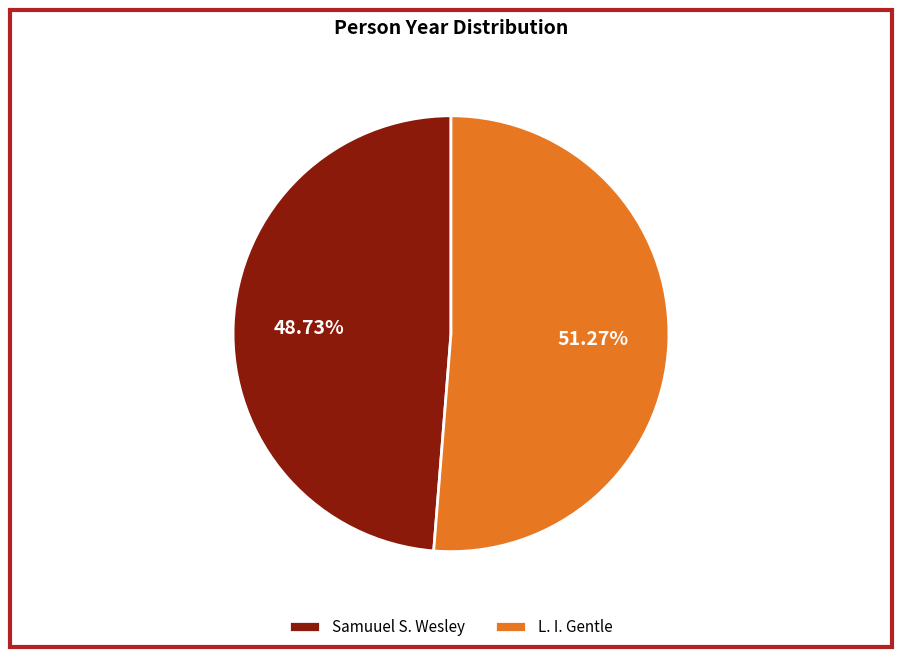

Is the sum of L. I. Gentle and Samuuel S. Wesley greater than half?

Yes